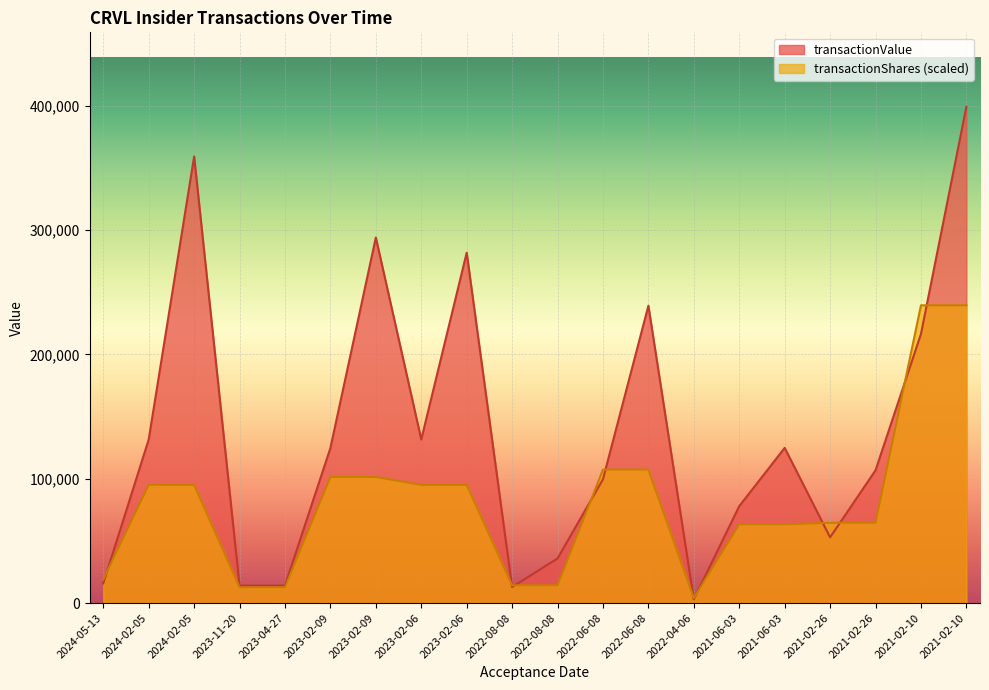

At how many categories does at least one series exceed 332043?

2